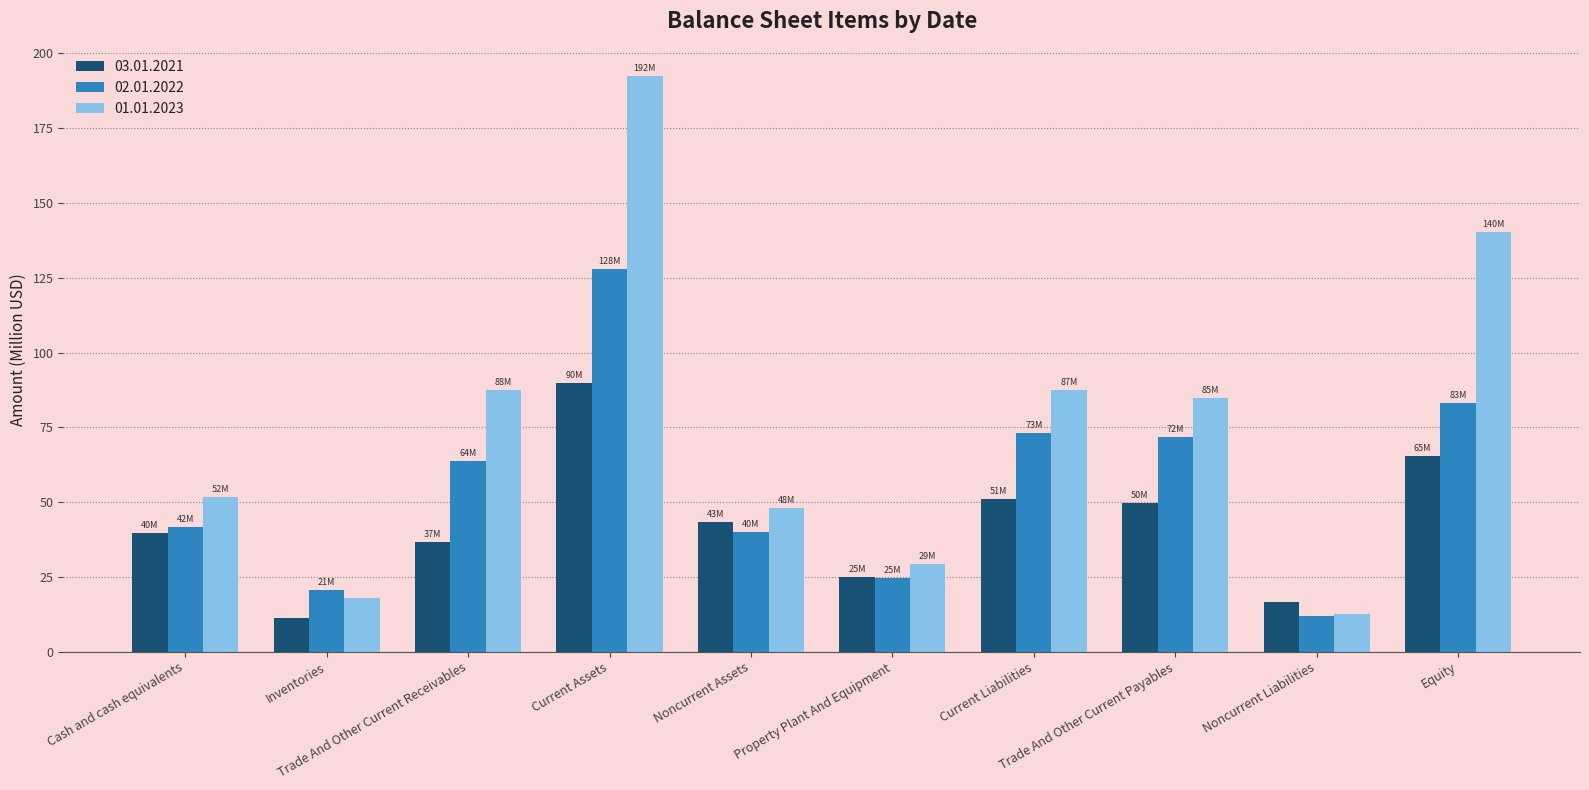

How many groups of bars are there?

10